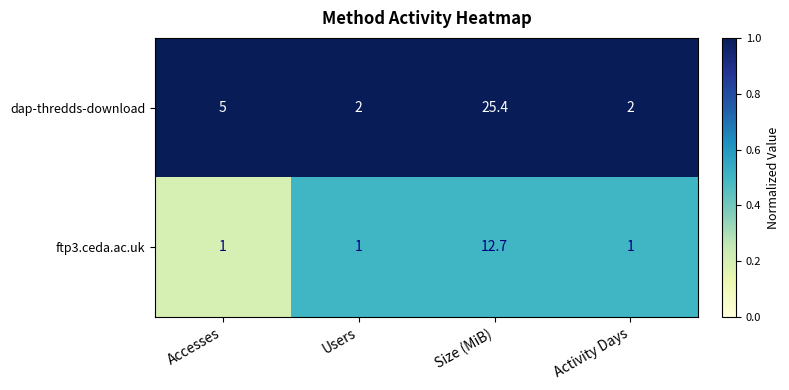

The value of dap-thredds-download at Activity Days is 0.5. True or false?

False